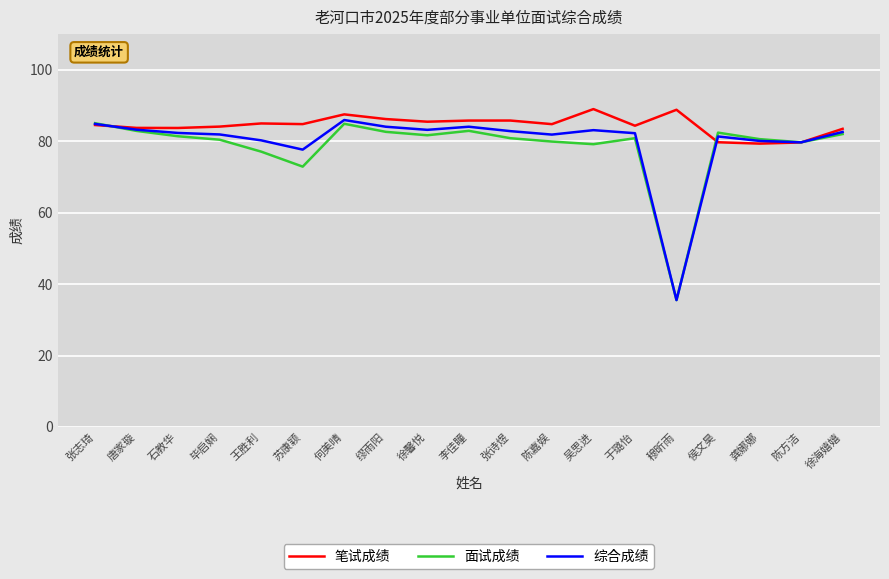

Is it true that 面试成绩 equals 52.3 at 石教华?

False